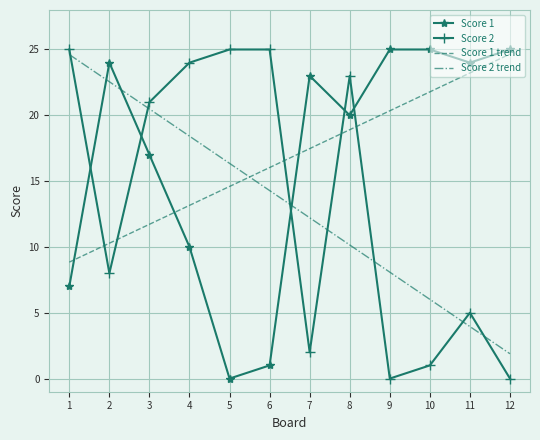

What is the difference between the maximum and second lowest values in the Score 2 trend series?

20.7